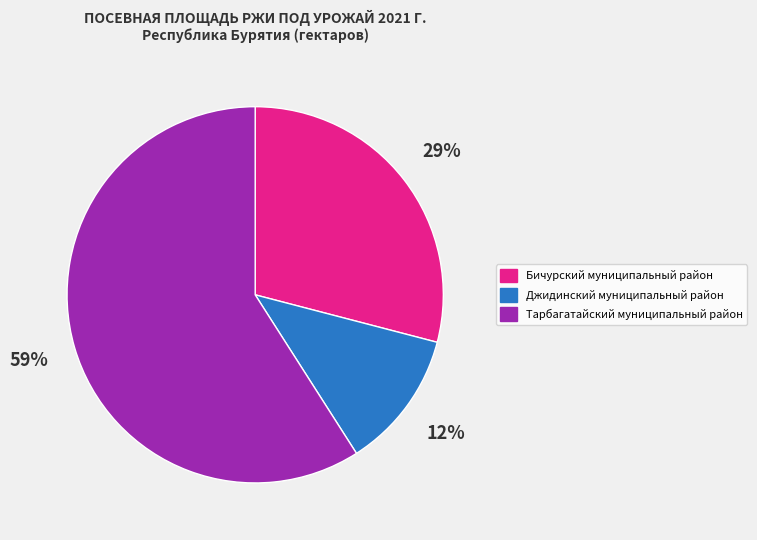

Rank the categories by value from highest to lowest.

Тарбагатайский муниципальный район, Бичурский муниципальный район, Джидинский муниципальный район